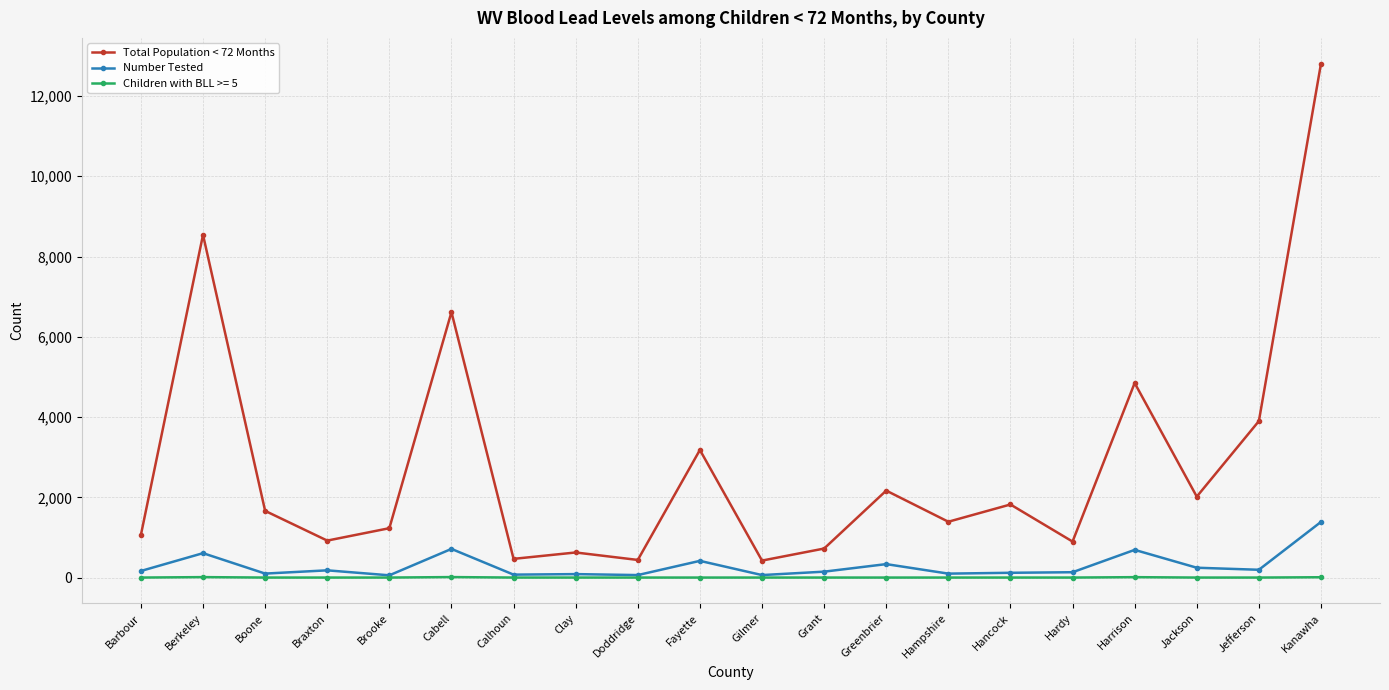

What value does the Number Tested series have at Fayette?

416